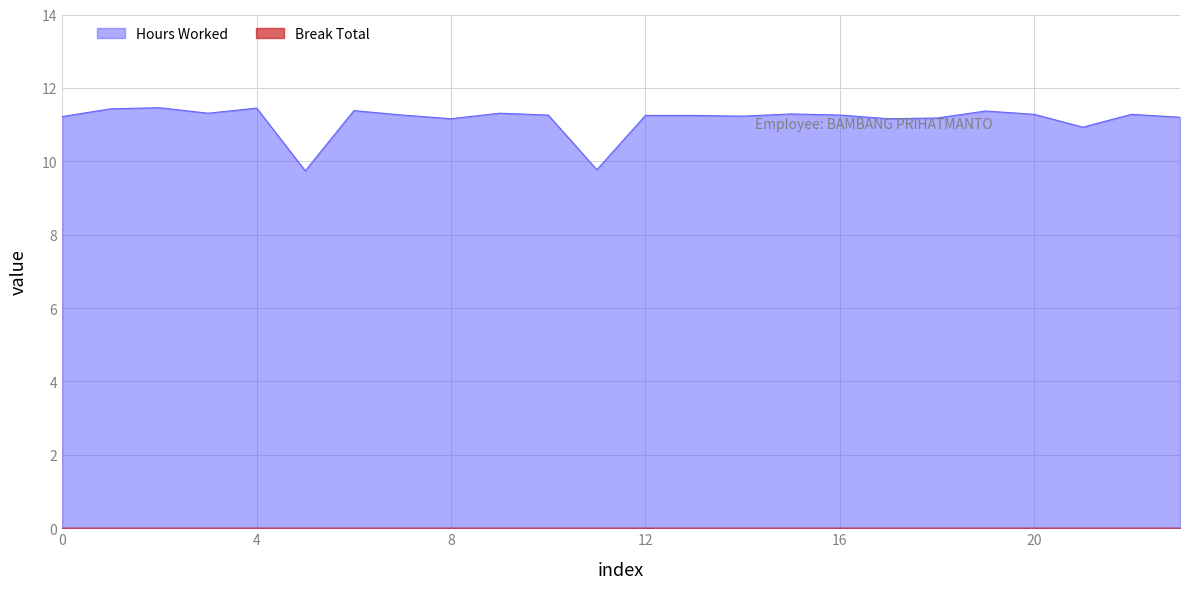

Reading left to right, list all the values displayed in this chart.

11.2	11.4	11.5	11.3	11.4	9.7	11.4	11.3	11.2	11.3	11.3	9.8	11.2	11.2	11.2	11.3	11.3	11.2	11.2	11.4	11.3	10.9	11.3	11.2